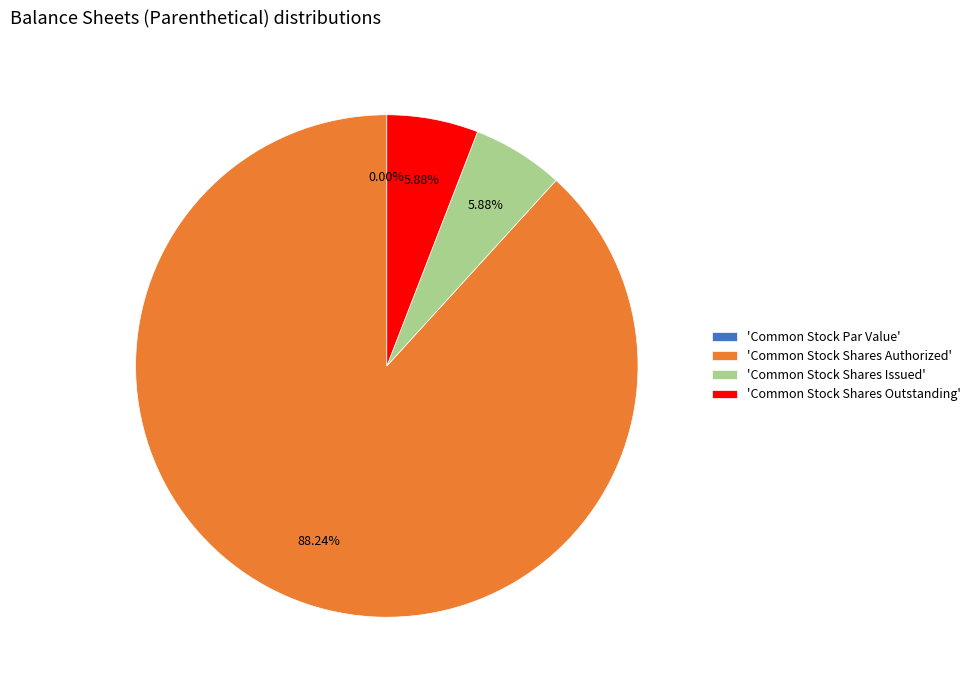

Does any single category account for the majority?

Yes